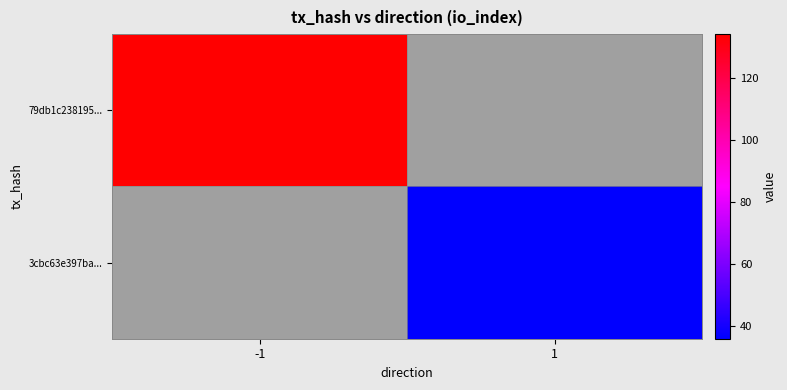

Read the 79db1c238195... value at -1.

134.0